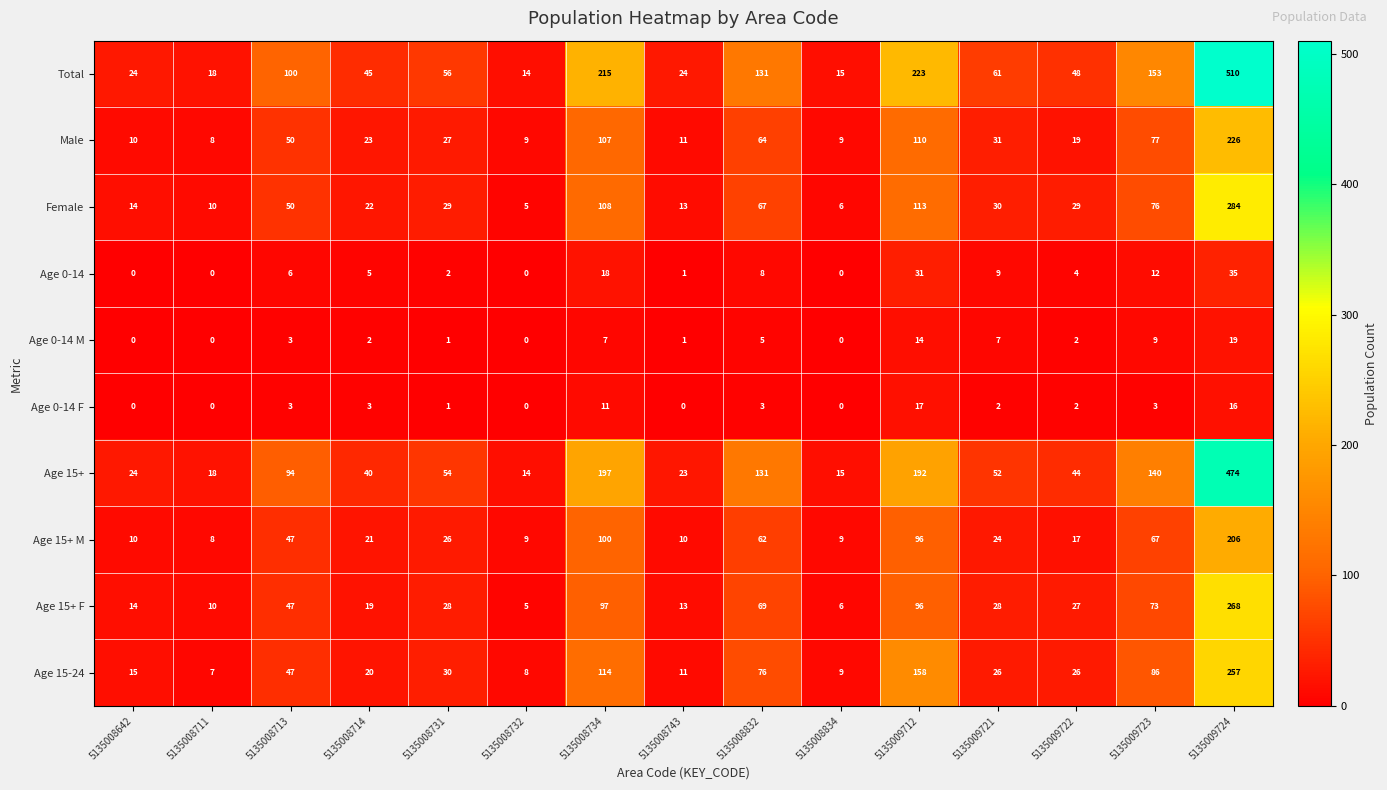

True or false: Female has a value of 29 at 5135008731.

True